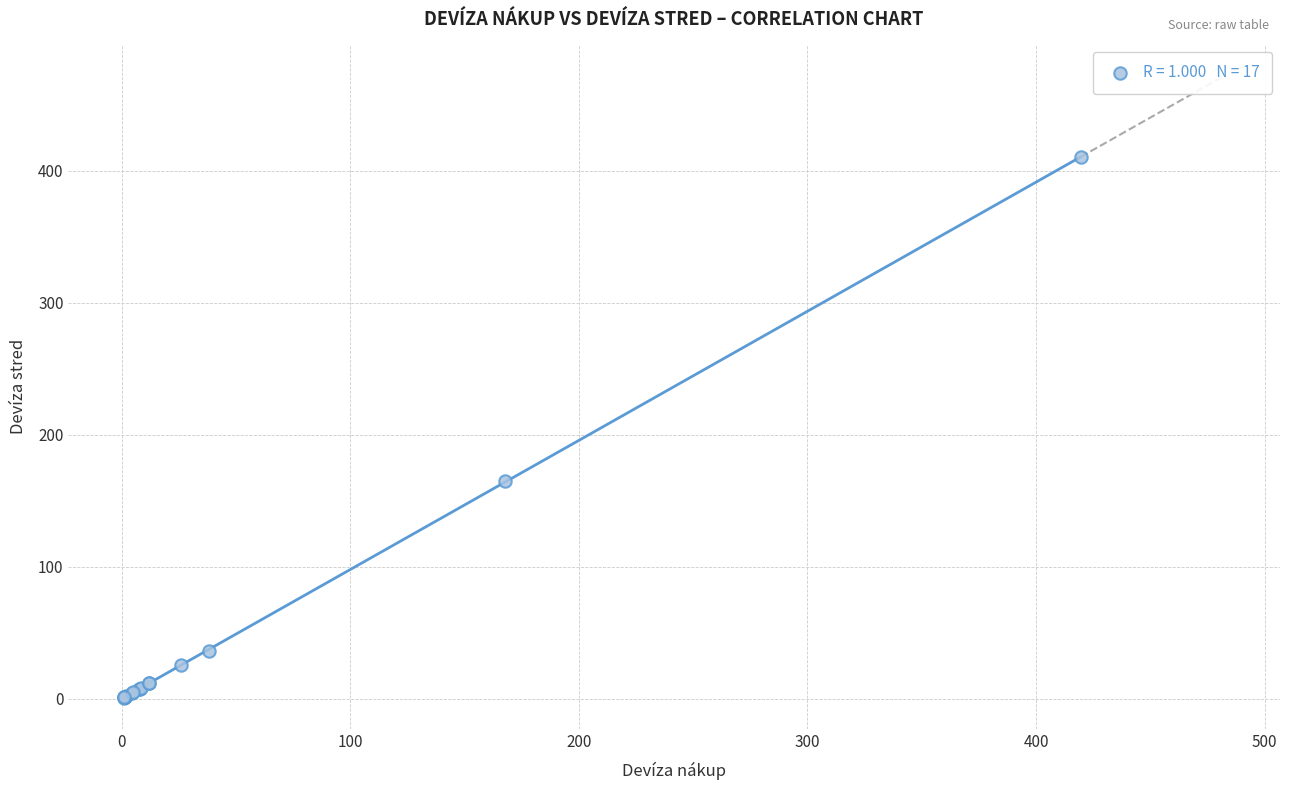

What Y value in the scatter plot is closest to 205?

164.5